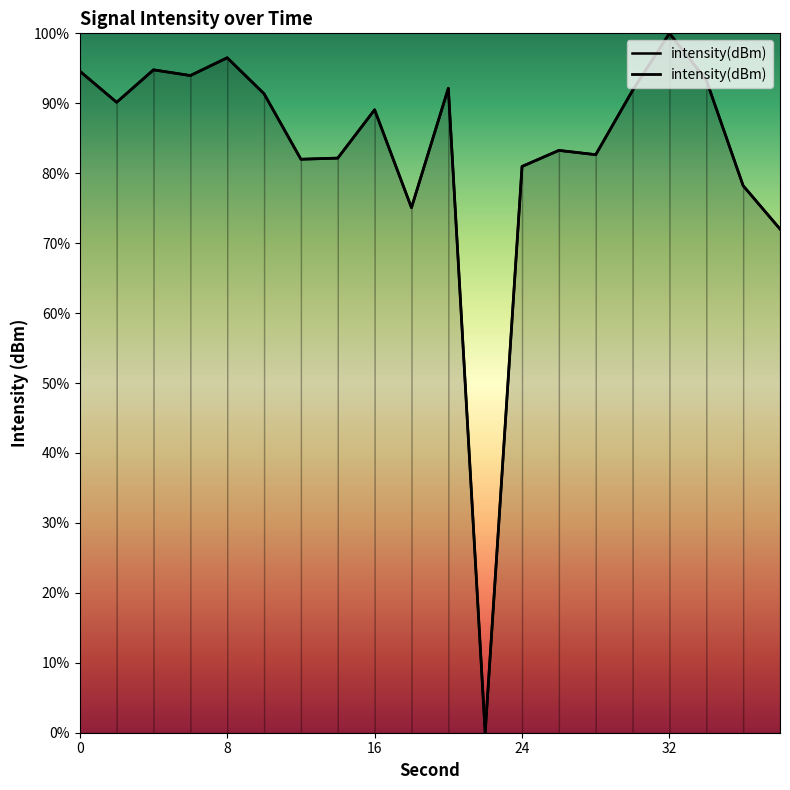

Does the chart have visible grid lines?

No